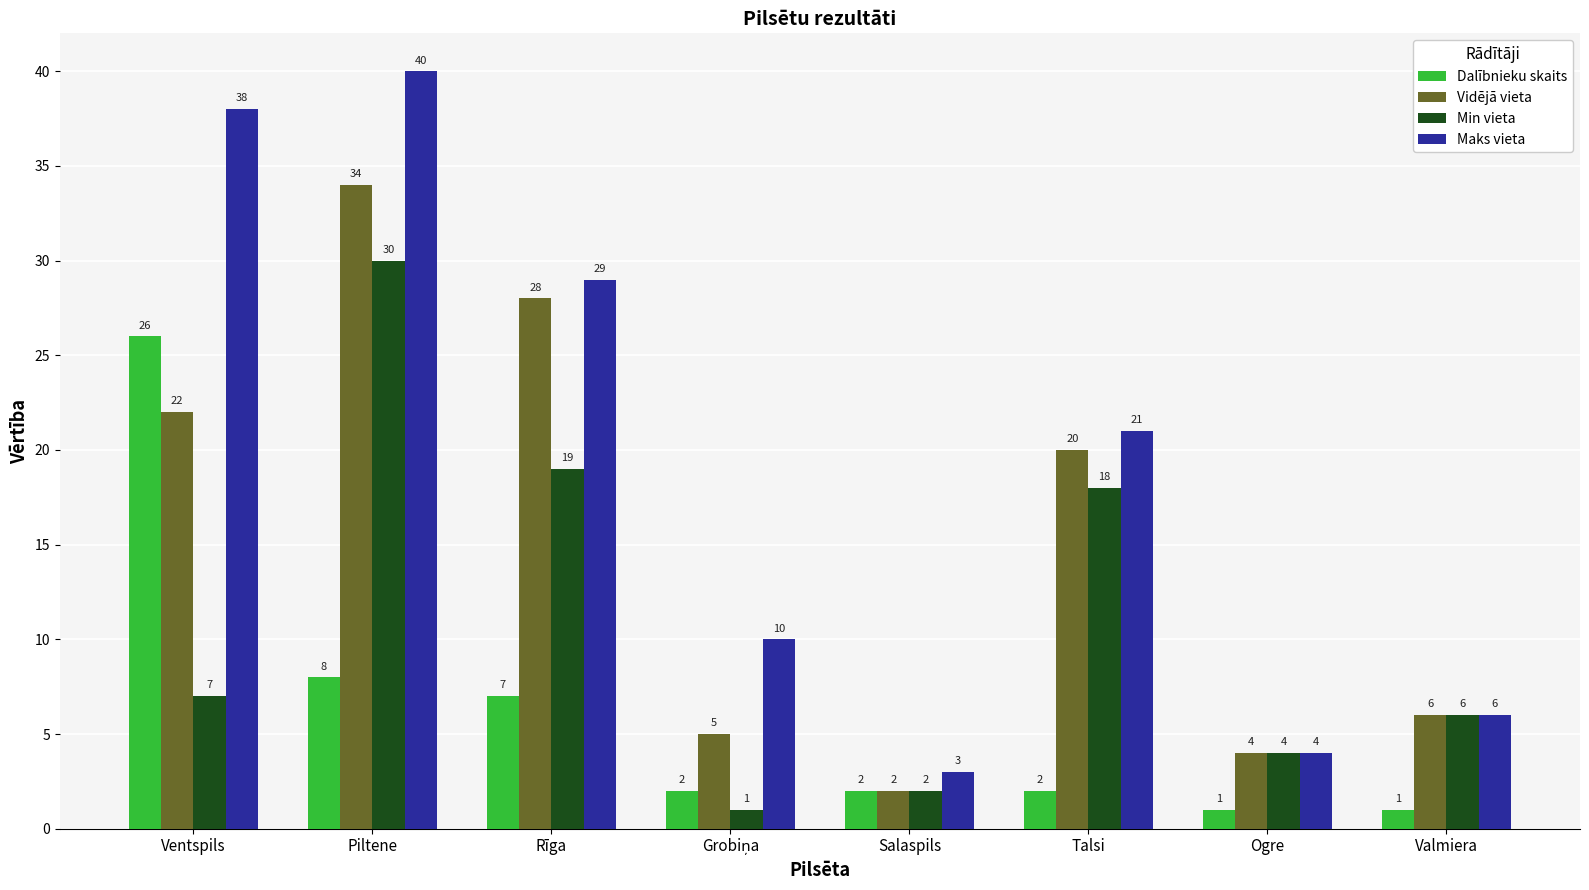

At Talsi, list the series in order from largest to smallest.

Maks vieta, Vidējā vieta, Min vieta, Dalībnieku skaits